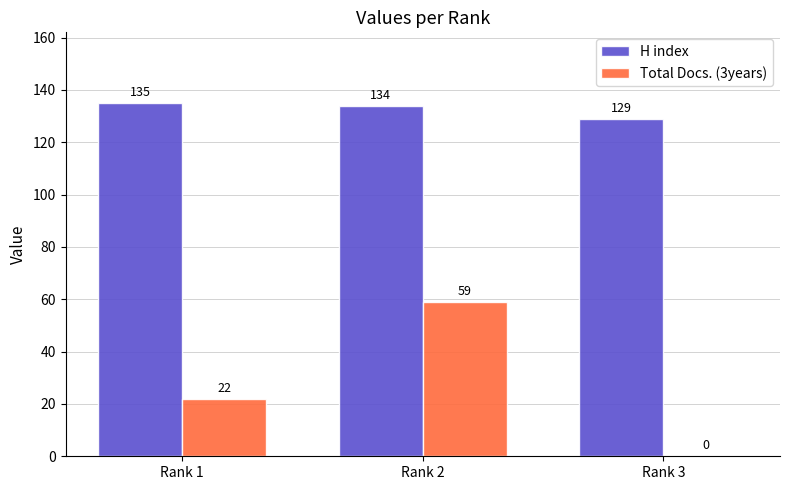

What is the maximum value for Total Docs. (3years)?

59